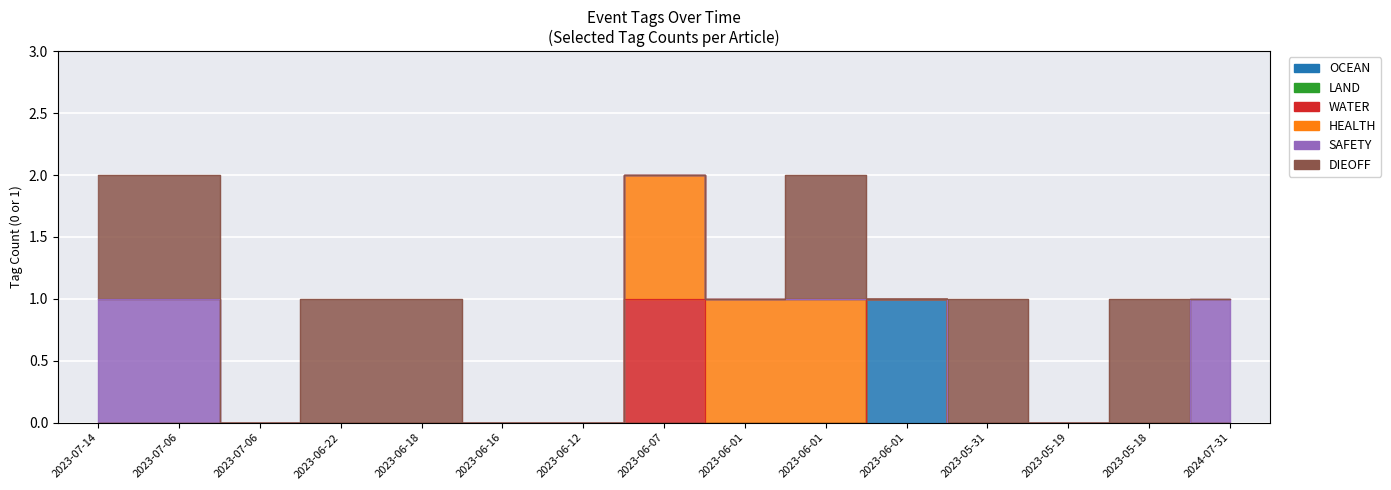

At 2023-05-31, list the series in order from smallest to largest.

OCEAN, LAND, WATER, HEALTH, SAFETY, DIEOFF